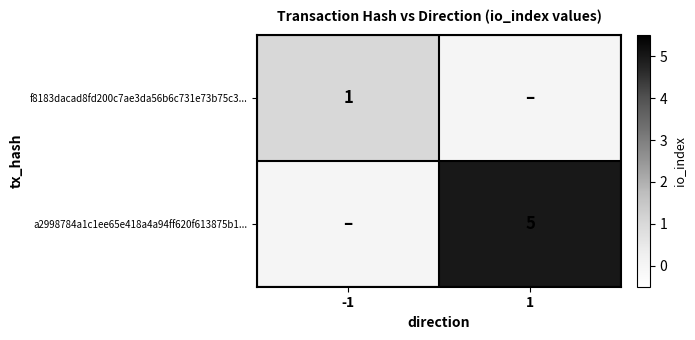

Is it true that f8183dacad8fd200c7ae3da56b6c731e73b75c3... equals 1 at -1?

True